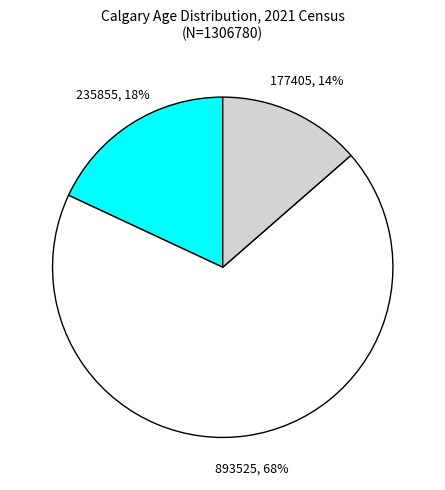

To the nearest percent, what is the average slice percentage?

33%